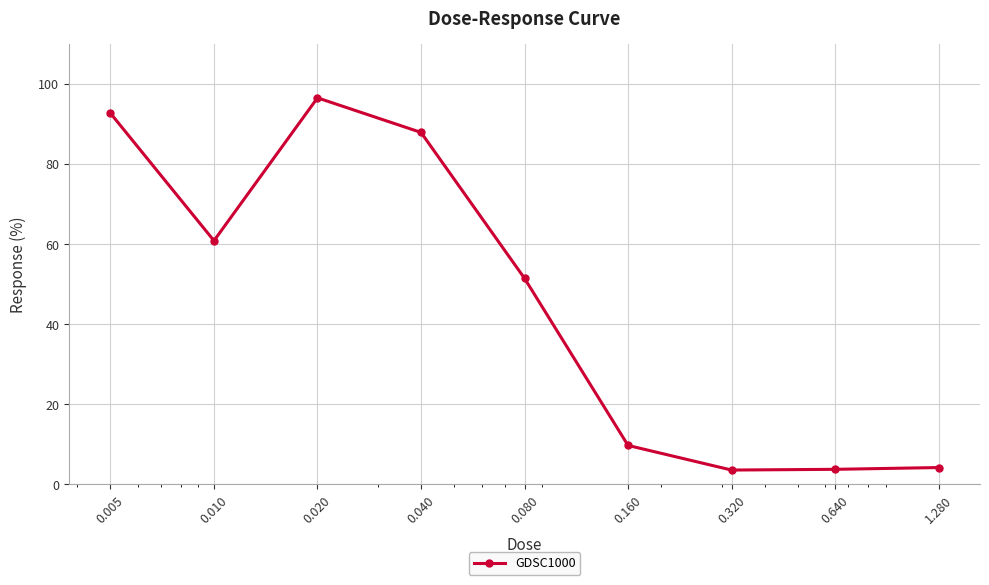

What is the difference between the second highest and minimum values?

89.2